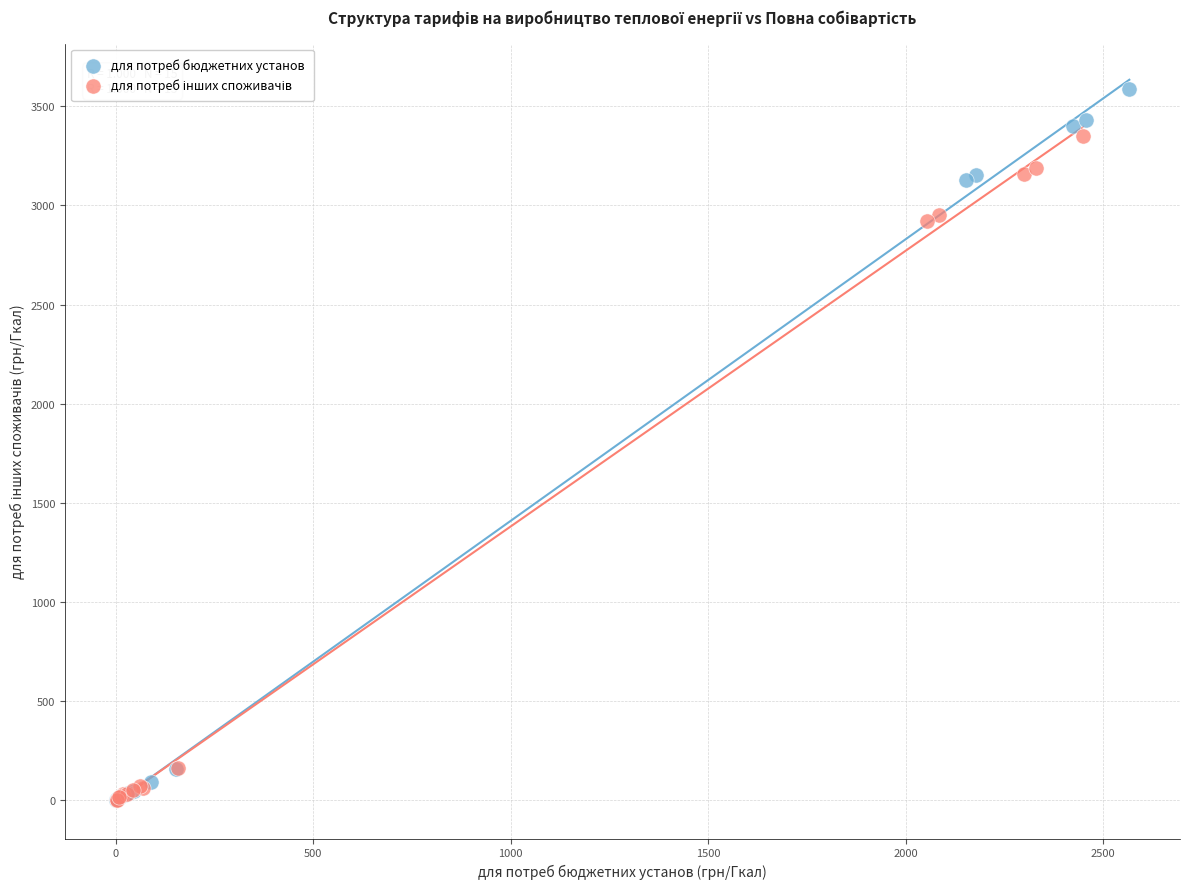

Which series contains the highest Y value?

для потреб бюджетних установ